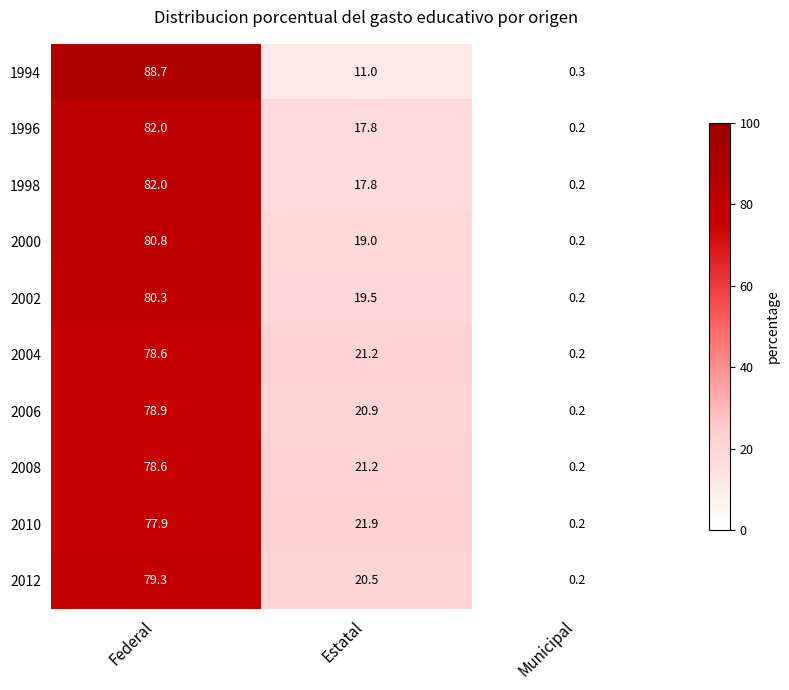

What is the sum of all 2000 values?

100.0